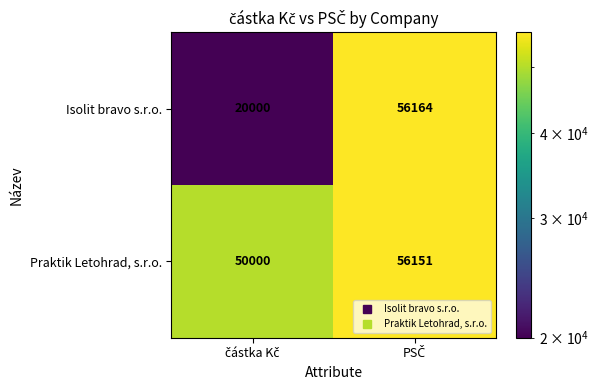

List the series in order of their overall mean, lowest first.

Isolit bravo s.r.o., Praktik Letohrad, s.r.o.